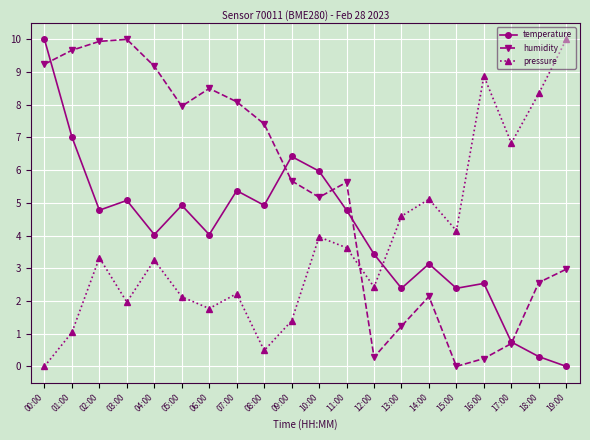

Is it true that pressure equals 8.3 at 18:00?

True